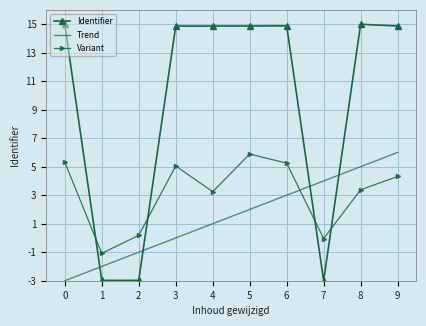

List the series in order of their overall mean, lowest first.

Trend, Variant, Identifier